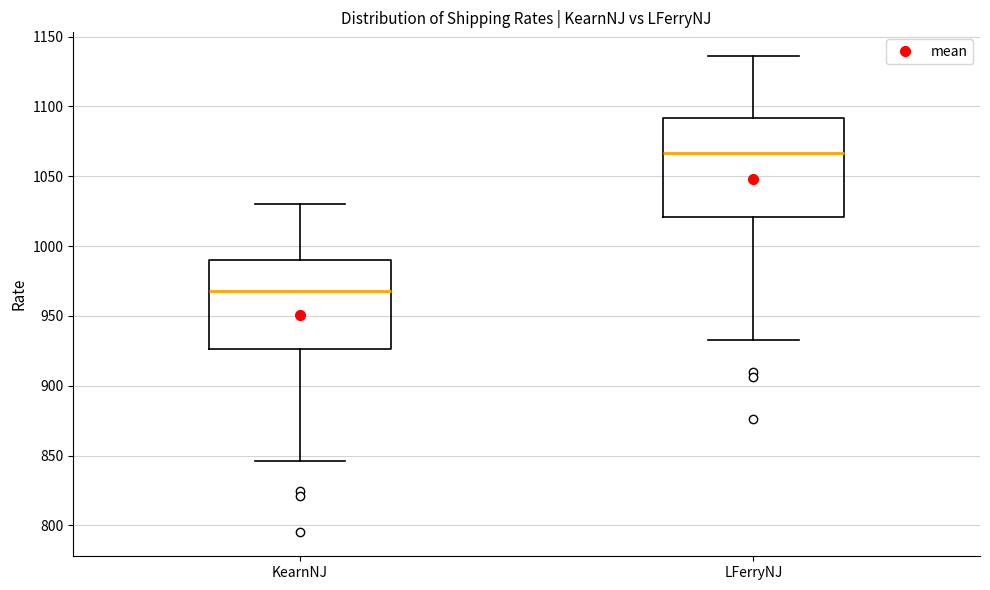

Which box is the tallest, from its lower edge to its upper edge?

LFerryNJ